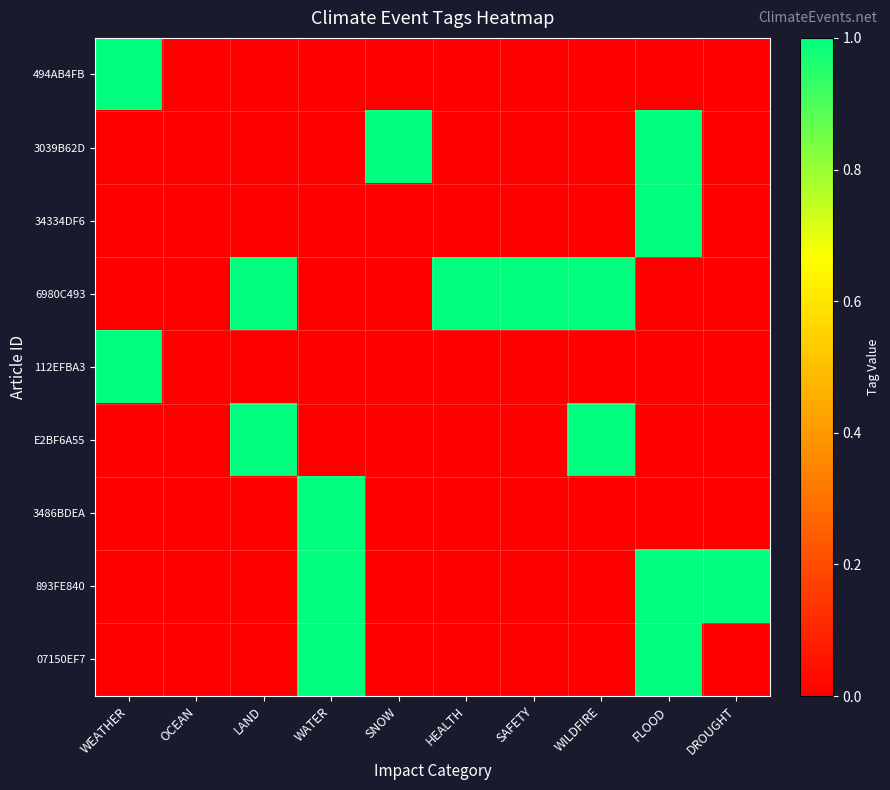

What is the spread (max minus min) of values at WEATHER?

1